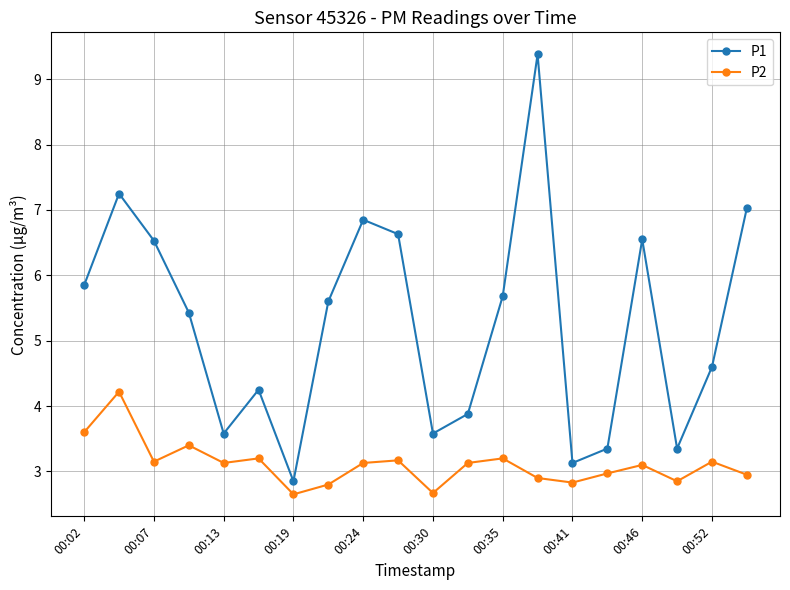

What is the value of the P1 point at the 16th from the left?

3.4